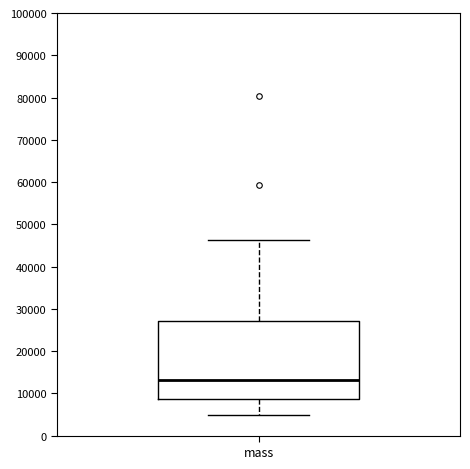

Where does the lower whisker of the box for mass end on the y-axis? The values are not printed on the chart, so give them approximately, as read against the axis.

5000